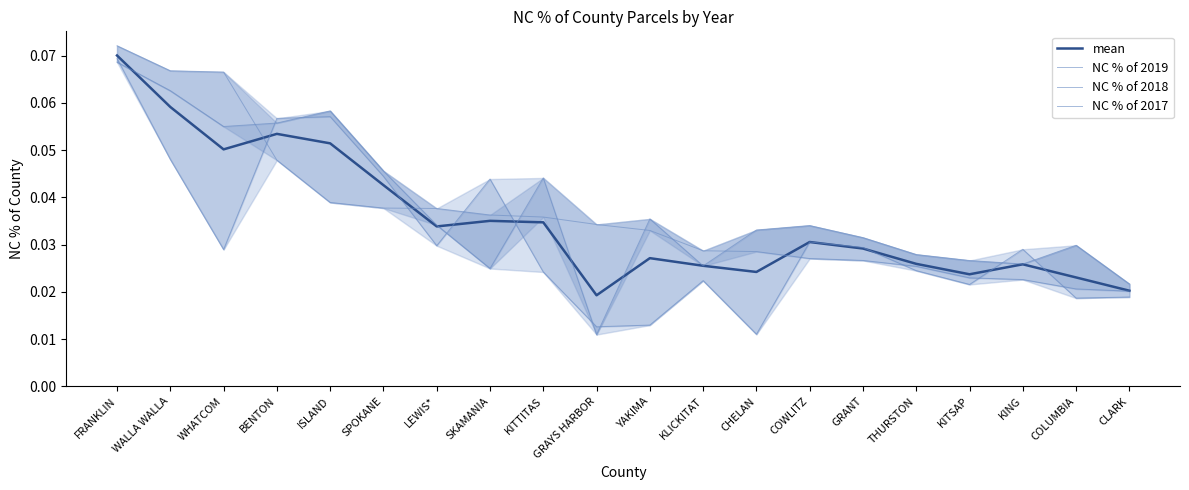

How many lines are shown in the chart?

4